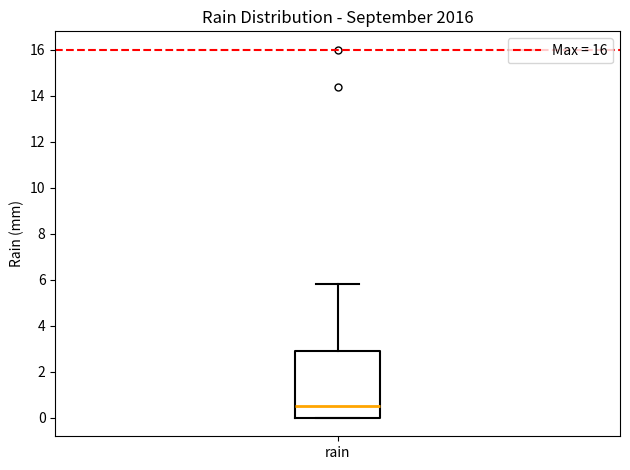

Where is the upper edge of the box for rain on the y-axis? The values are not printed on the chart, so give them approximately, as read against the axis.

3.0